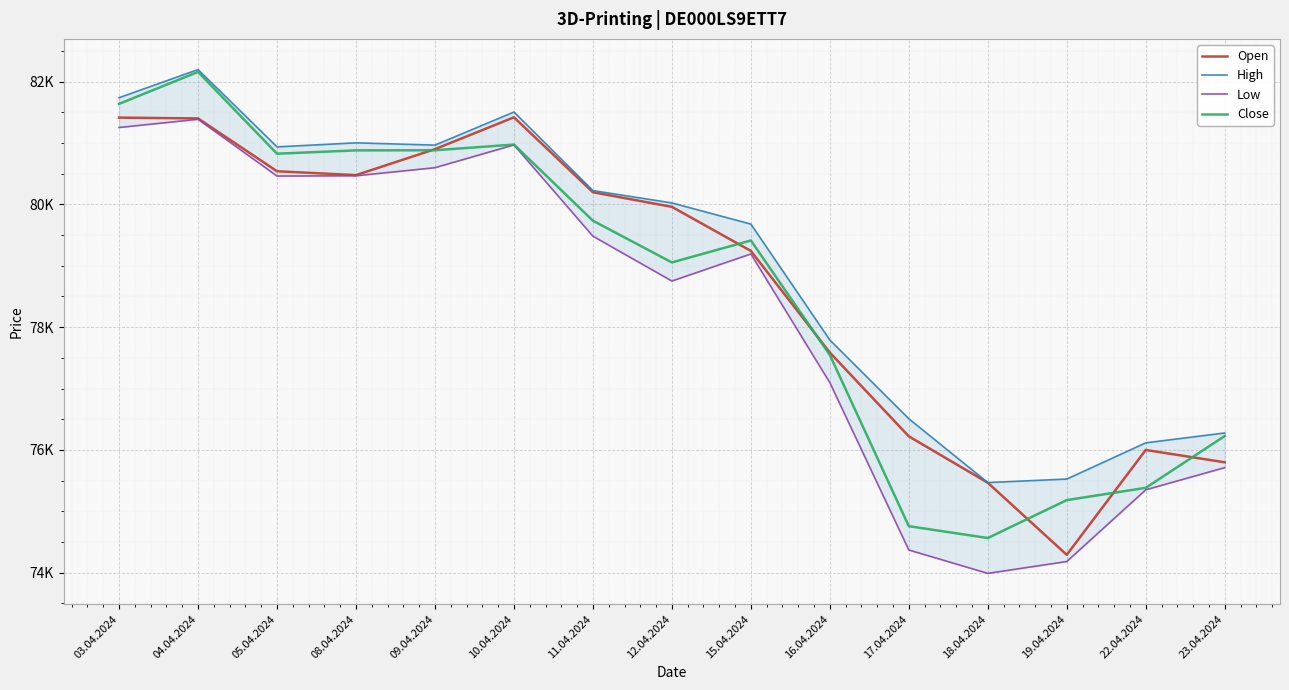

True or false: High and Close intersect in this chart.

False